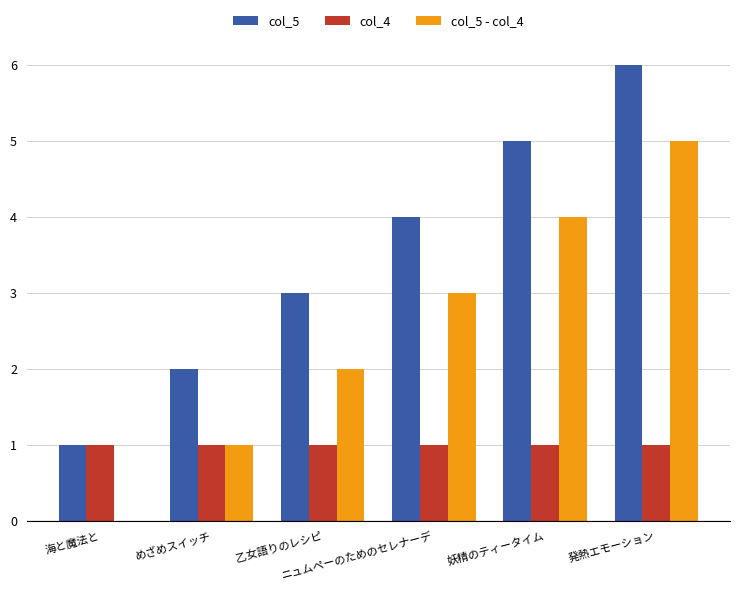

What is the maximum value shown in the chart?

6